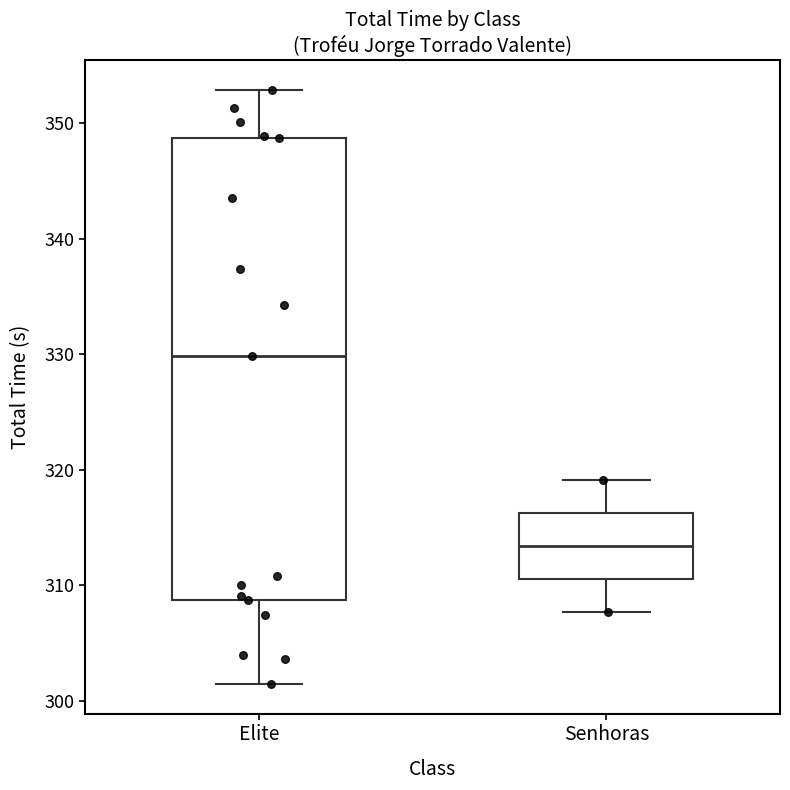

Where does the median line of the box for Senhoras sit on the y-axis? The values are not printed on the chart, so give them approximately, as read against the axis.

313